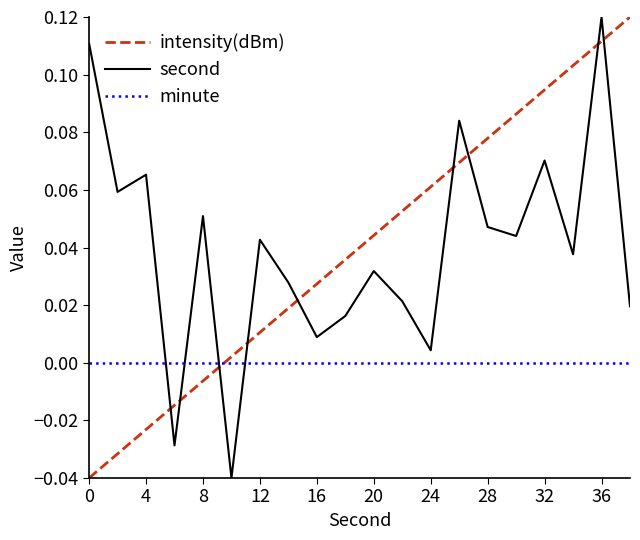

How many lines are shown in the chart?

3